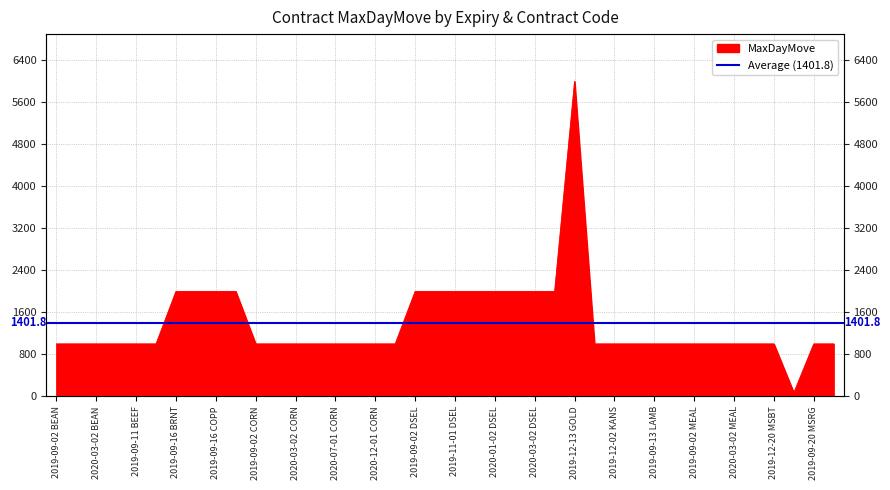

How many points are lower than both their immediate neighbors (excluding endpoints)?

1